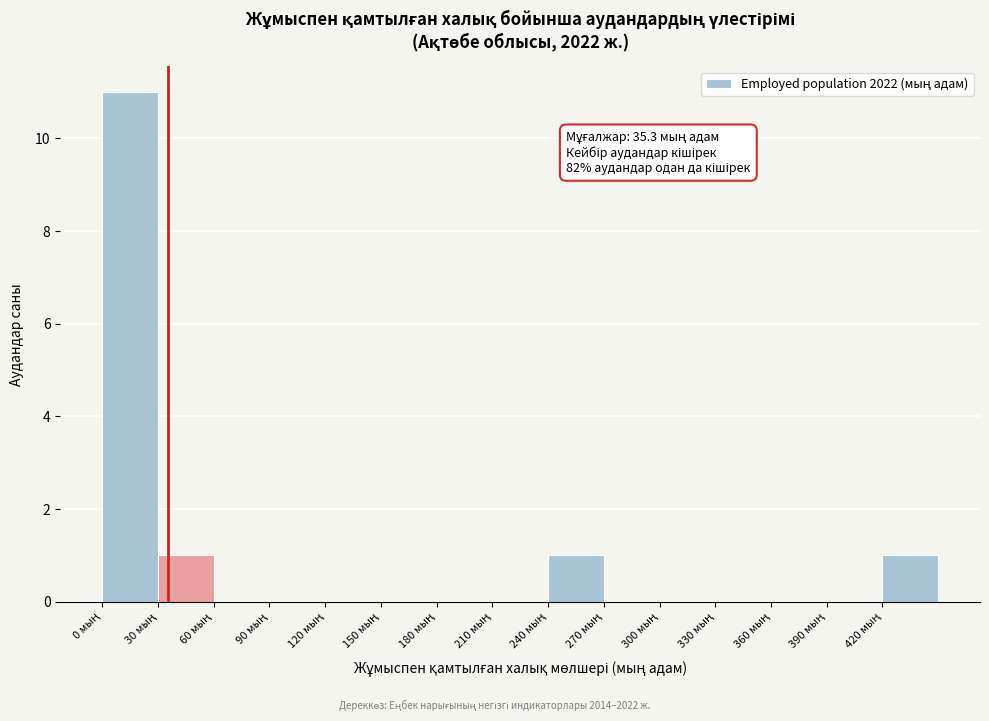

Which range on the x-axis has the tallest bar?

0 to 30